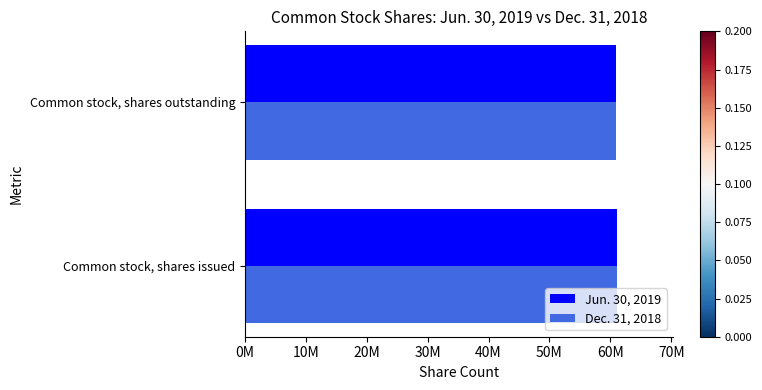

What are all the series names shown in the legend?

Jun. 30, 2019, Dec. 31, 2018